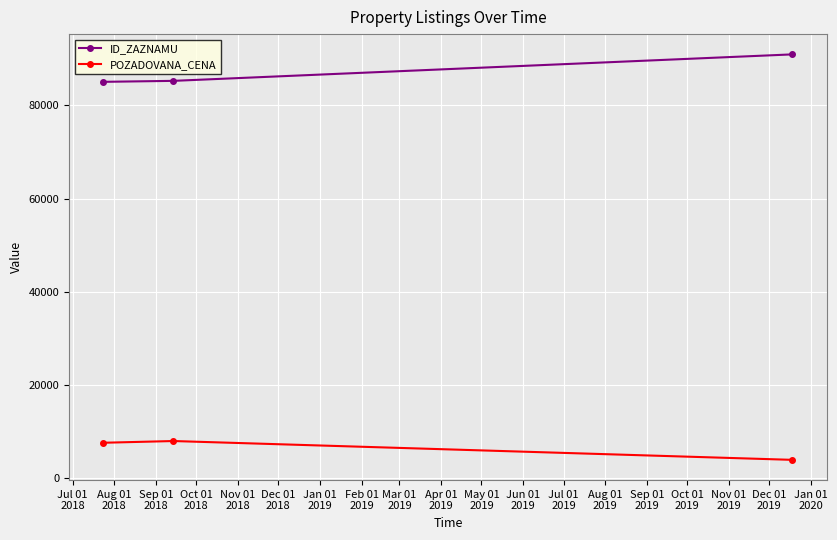

How many data points does each series have?

3